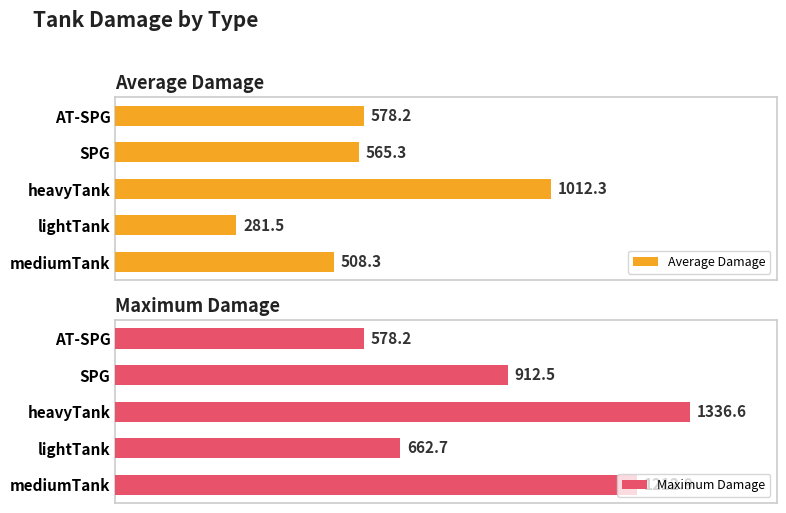

At which label does Average Damage reach its peak?

heavyTank